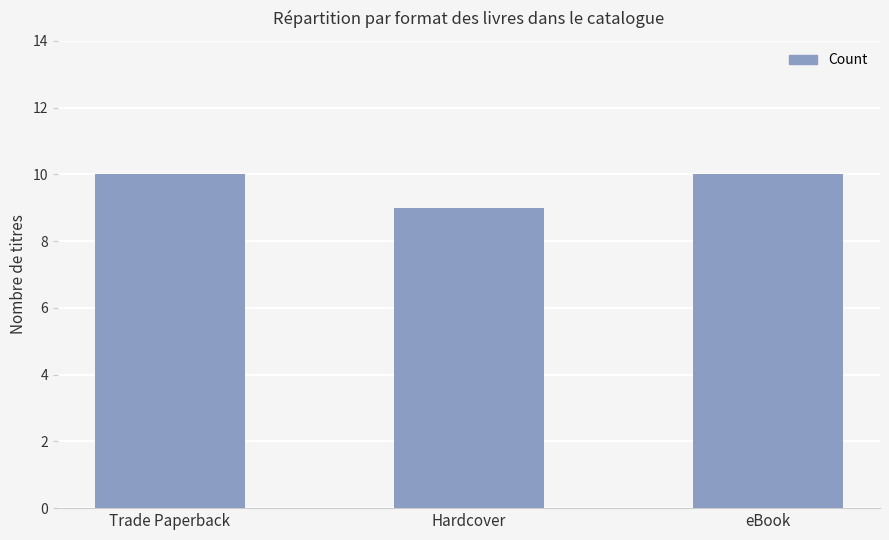

Is it true that the value at Hardcover is 9?

True